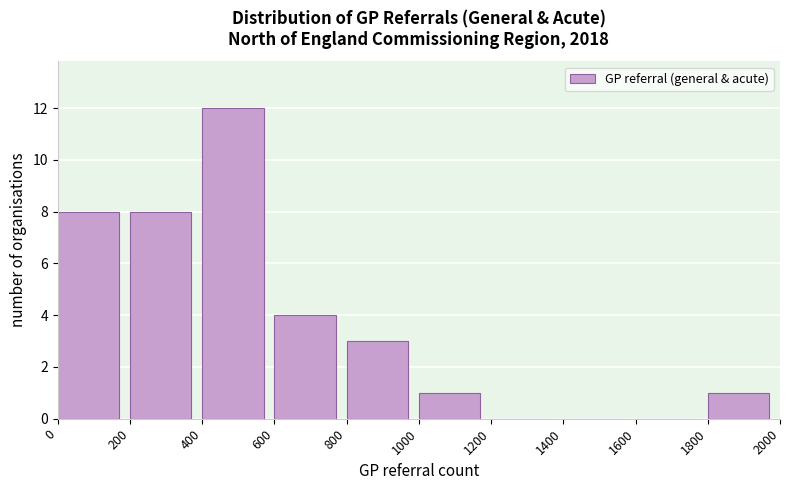

Reading left to right, transcribe this chart: for each bar, give the range it covers on the x-axis and its height. The values are not printed on the chart, so give them approximately, as read against the axis.

0 to 200: 8
200 to 400: 8
400 to 600: 12
600 to 800: 4
800 to 1000: 3
1000 to 1200: 1
1200 to 1400: 0
1400 to 1600: 0
1600 to 1800: 0
1800 to 2000: 1